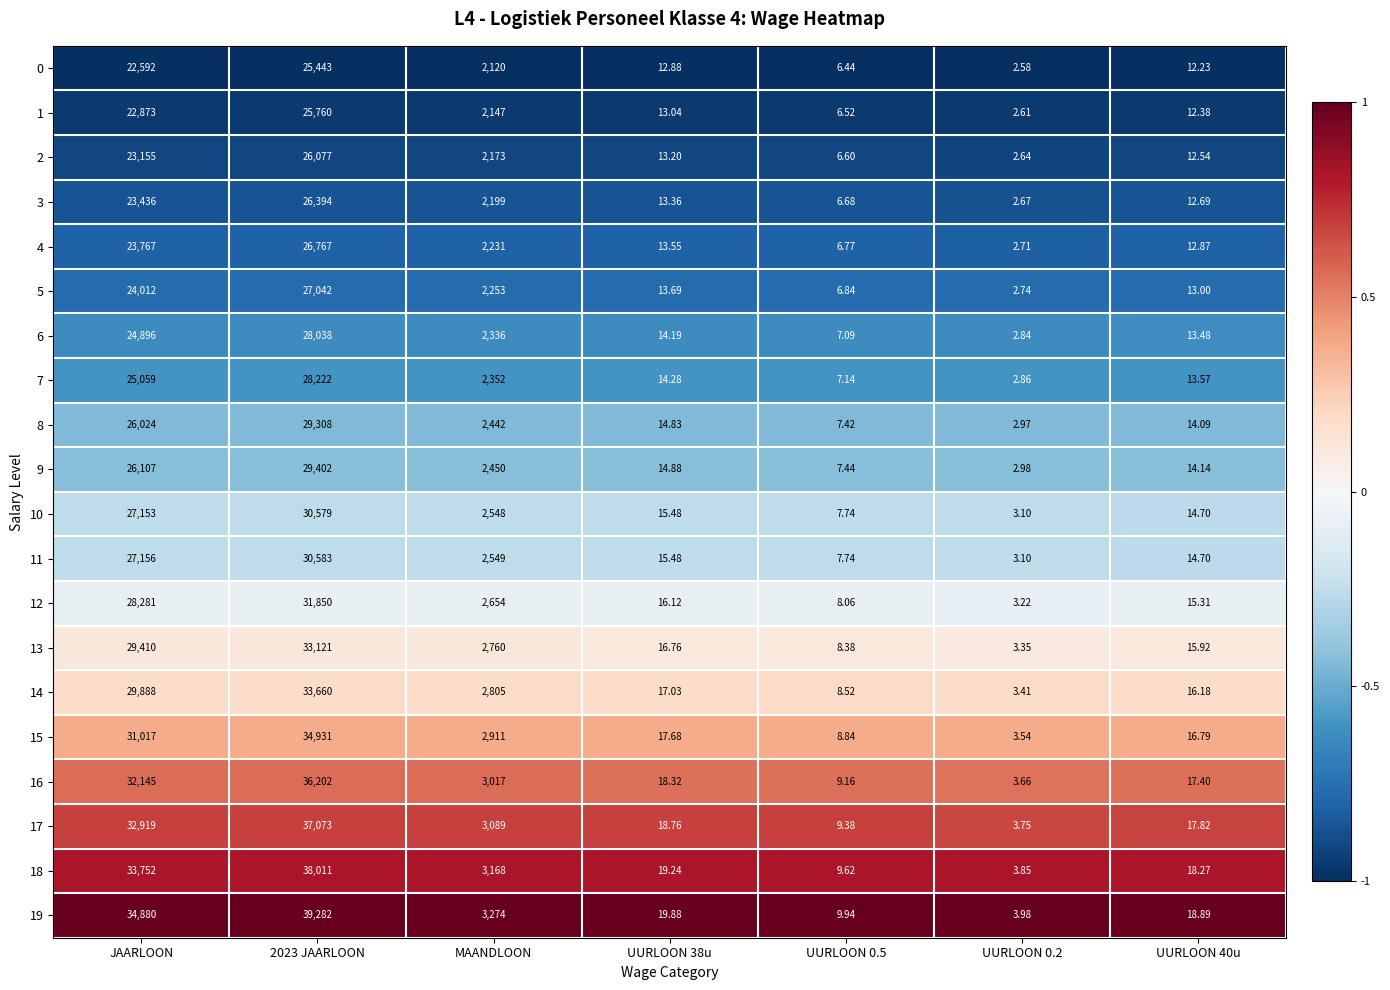

Where is 5 nearest to the value 13522?

JAARLOON